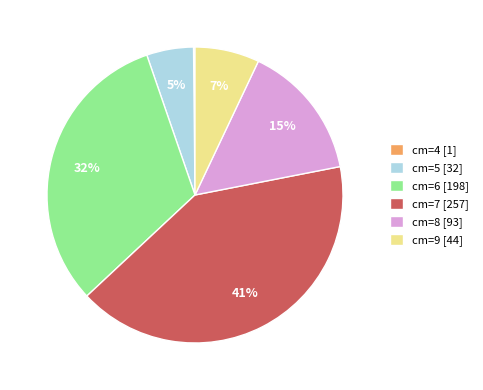

Which category has the biggest portion of the pie?

cm=7 [257]